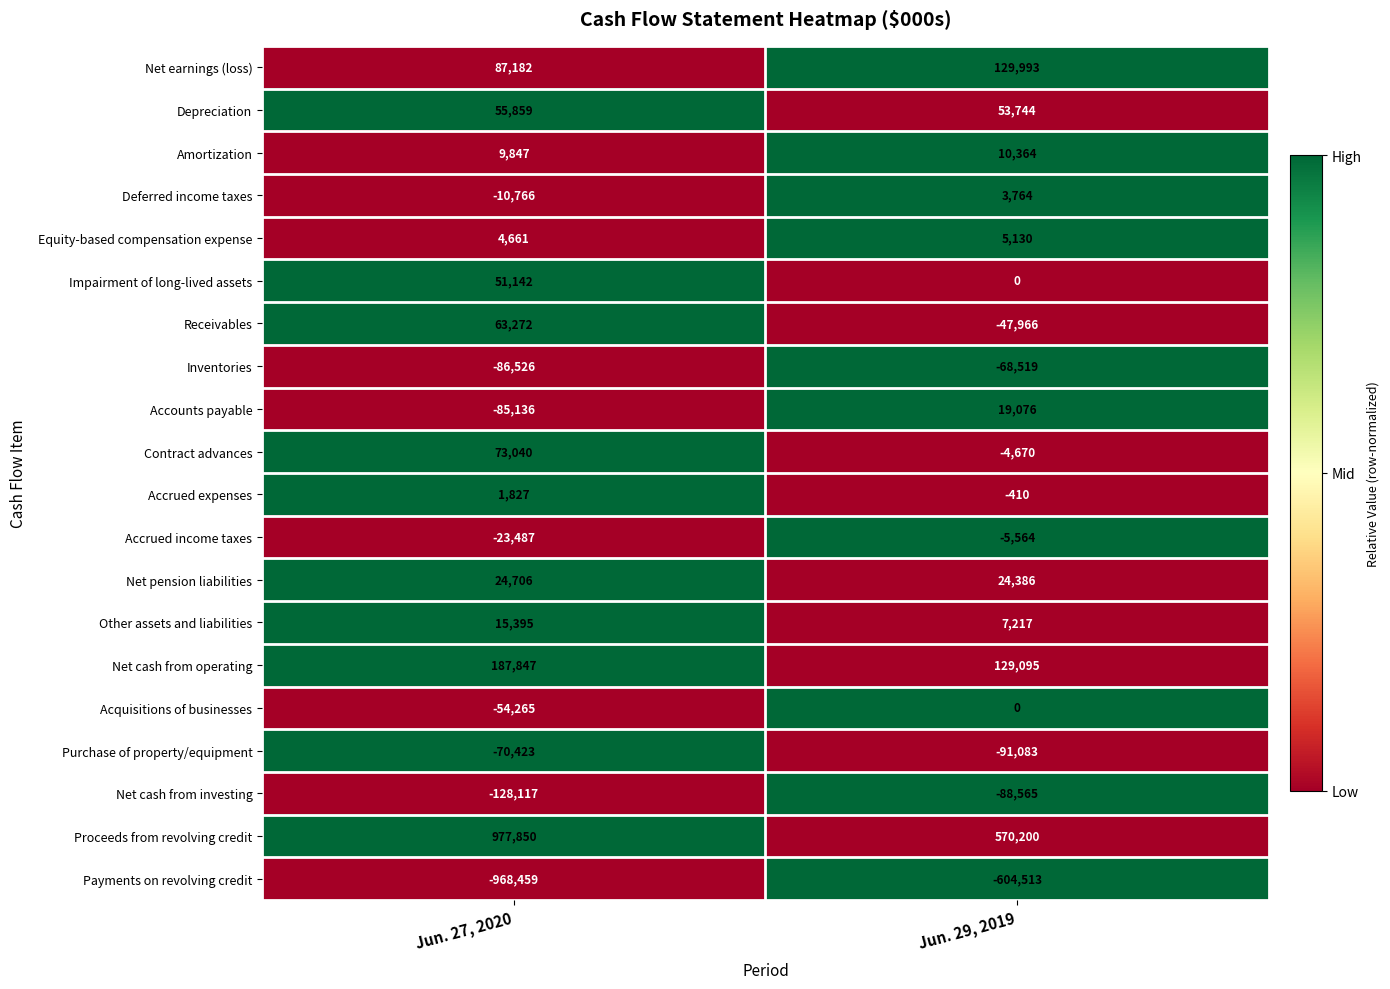

How many series are shown in this chart?

20